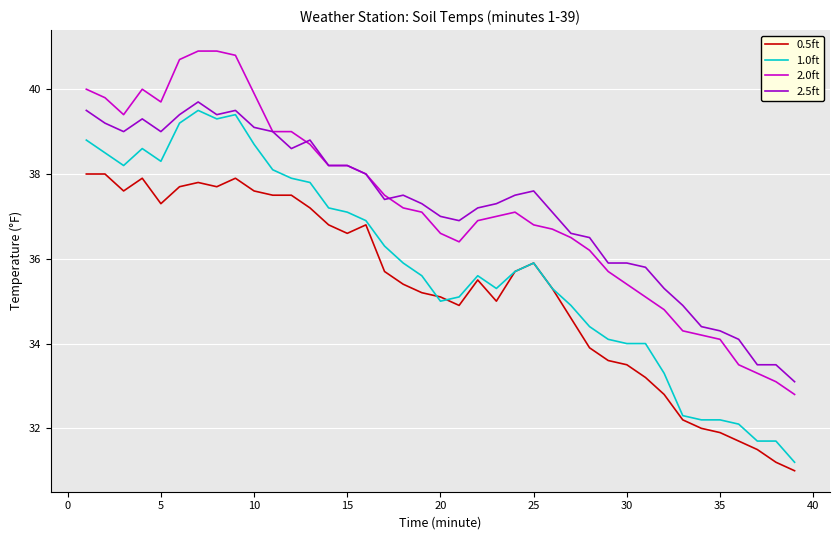

What is the minimum value for 0.5ft?

31.0